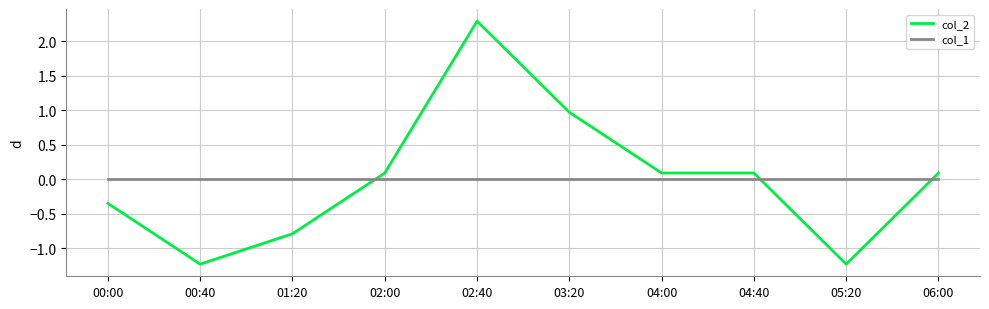

Which series changed the most between 00:40 and 06:00?

col_2